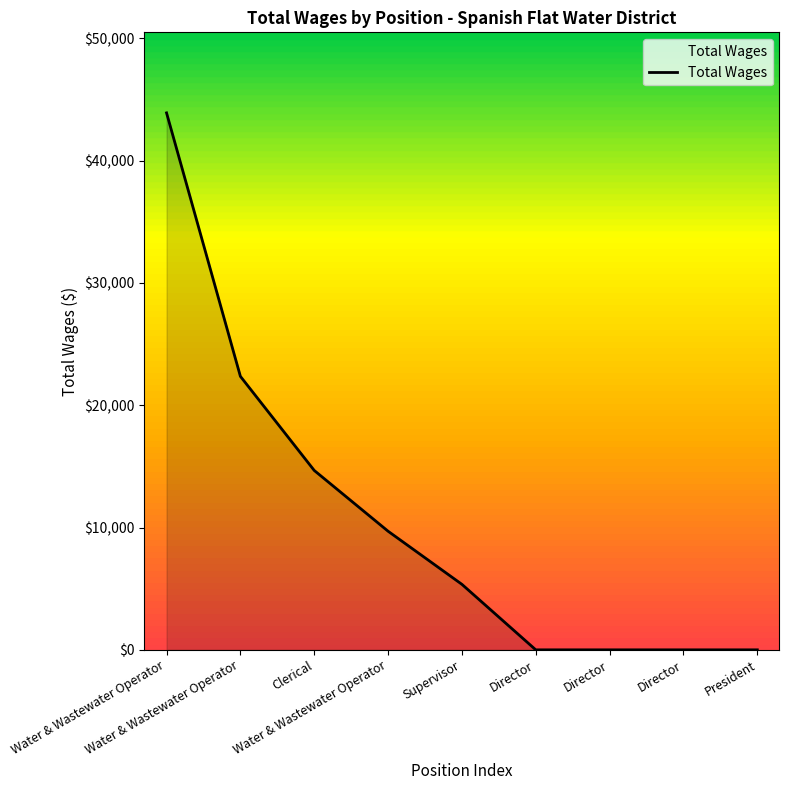

At which label is the value closest to 21954?

Water & Wastewater Operator